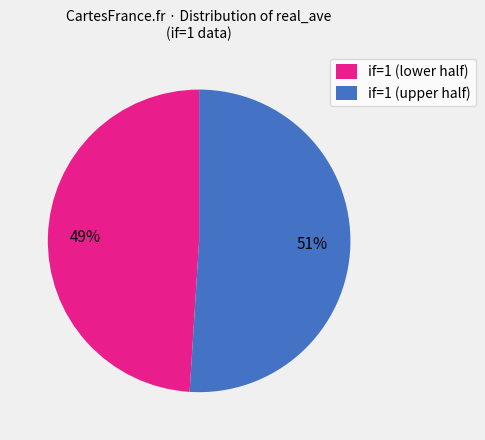

To the nearest percent, what portion does if=1 (upper half) represent?

51%